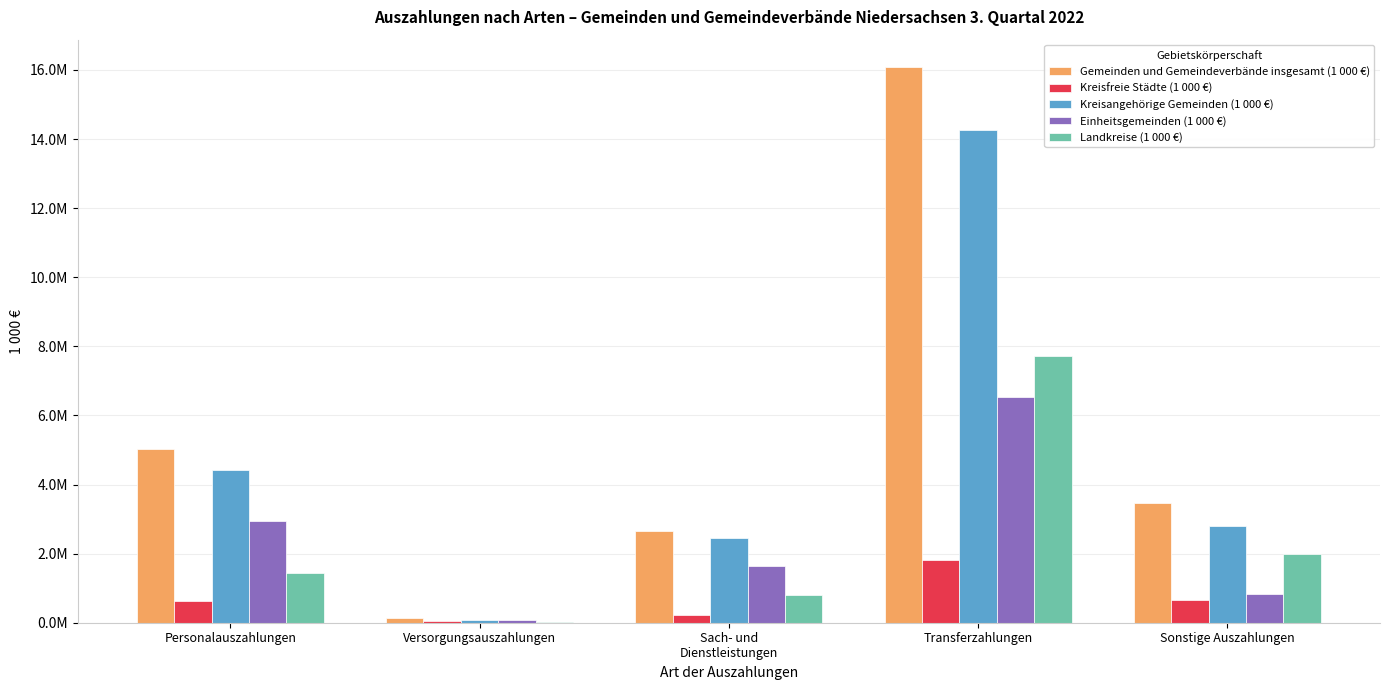

What is the difference between the maximum and minimum values in the Kreisangehörige Gemeinden (1 000 €) series?

14174607